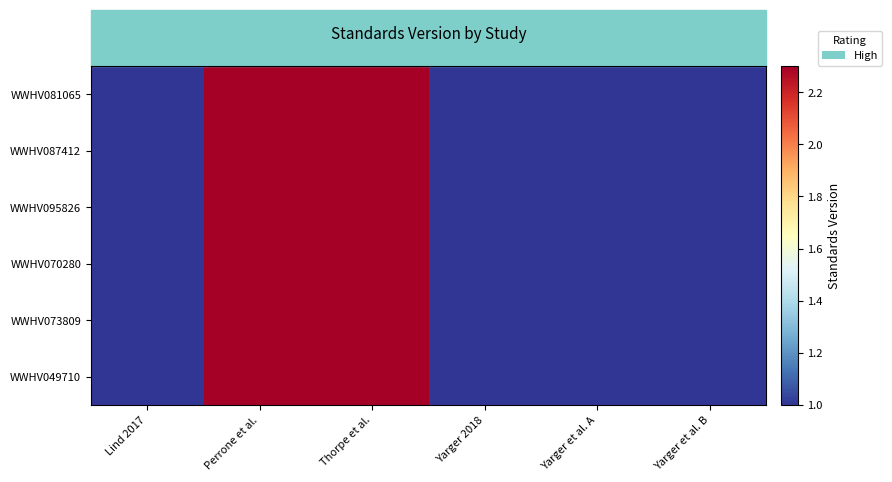

How many categories are shown in the chart?

6